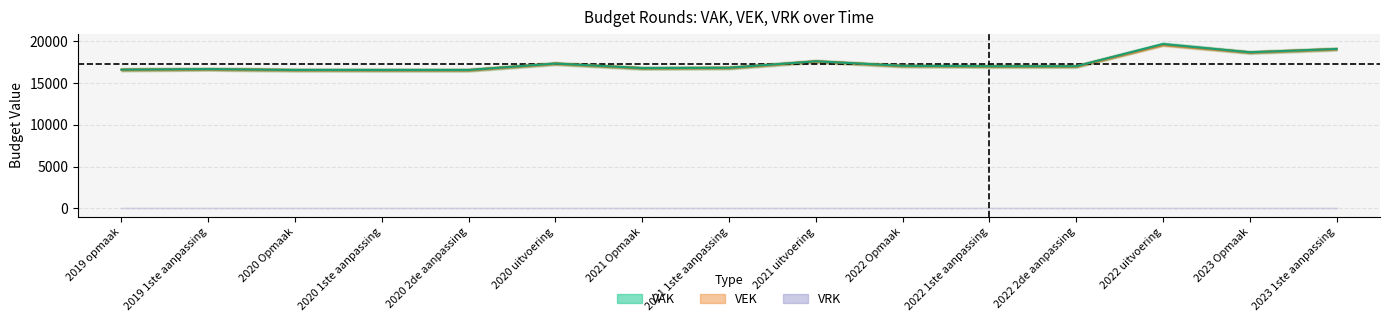

True or false: VAK and VEK intersect in this chart.

False